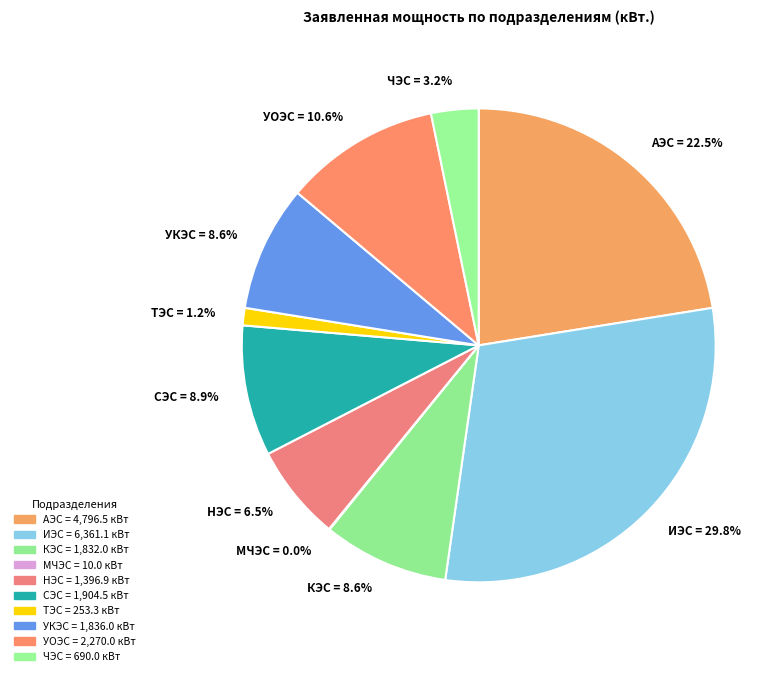

What percentage is the ТЭС slice, to the nearest percent?

1%